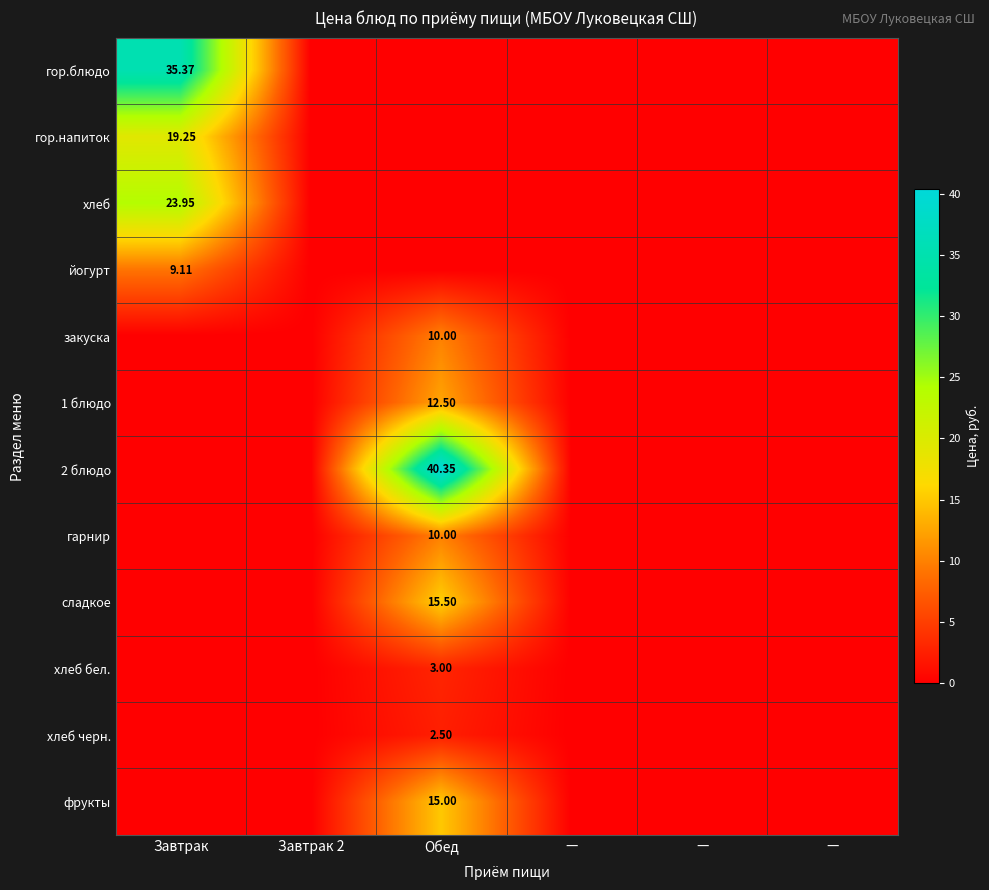

The фрукты series shows 0.0 at —. True or false?

True